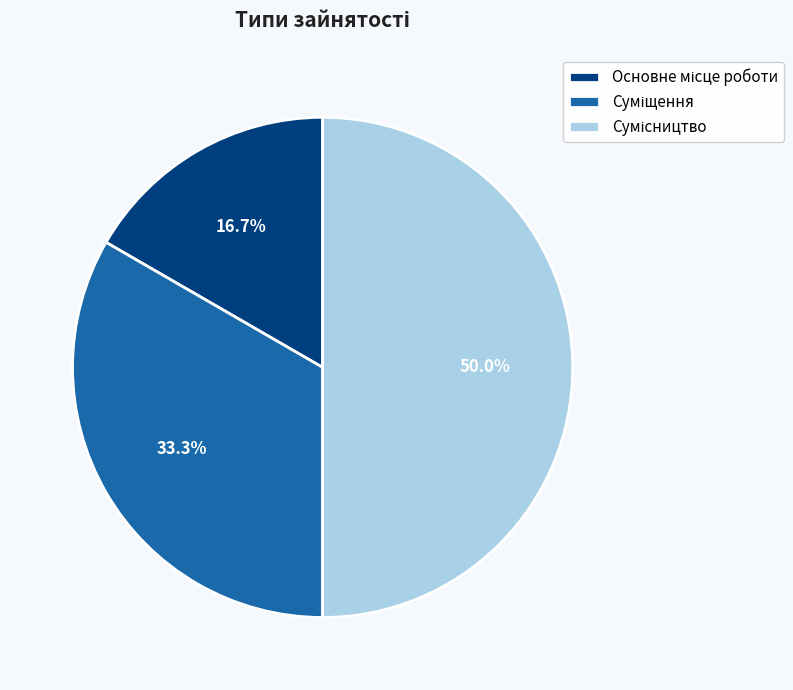

What percentage is the Сумісництво slice, to the nearest percent?

50%